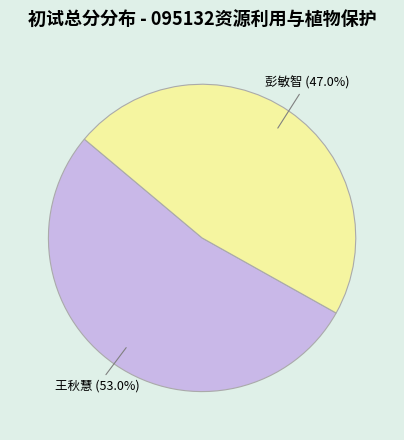

Which slice is the smallest?

彭敏智